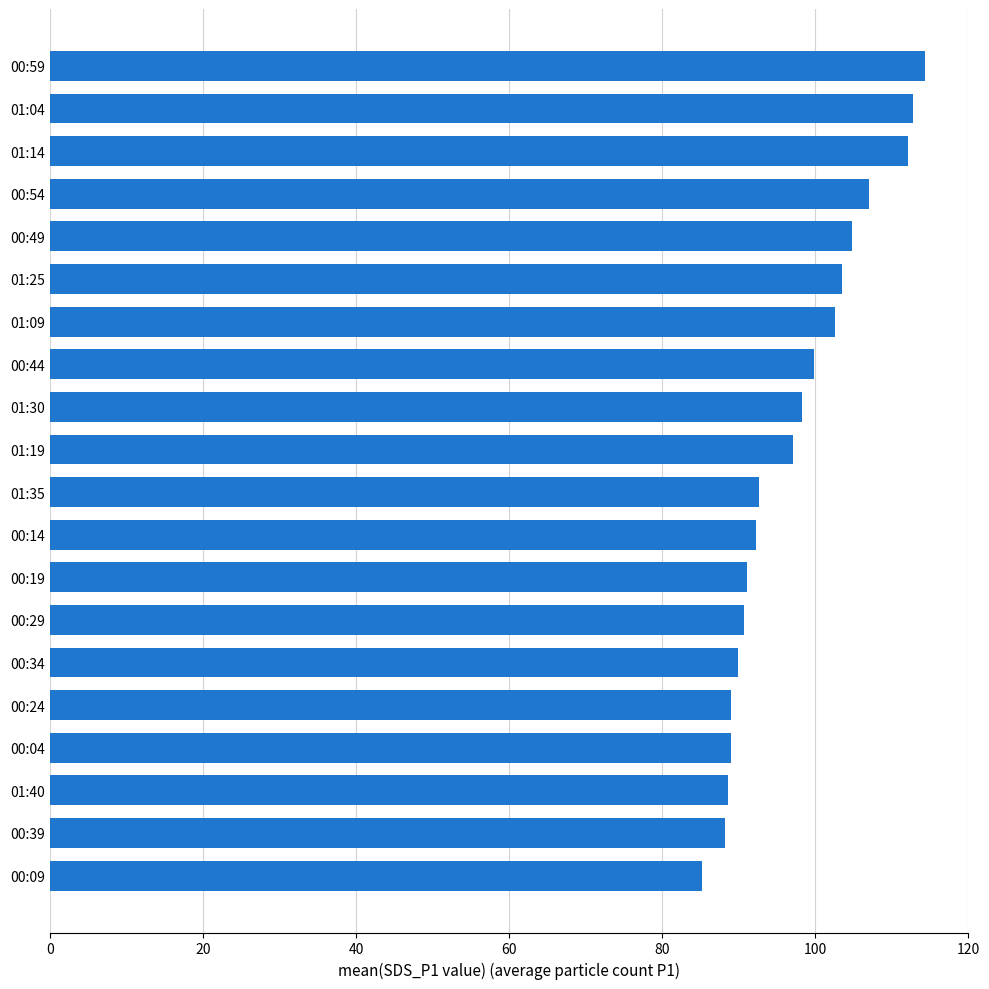

What is the maximum value shown in the chart?

114.3